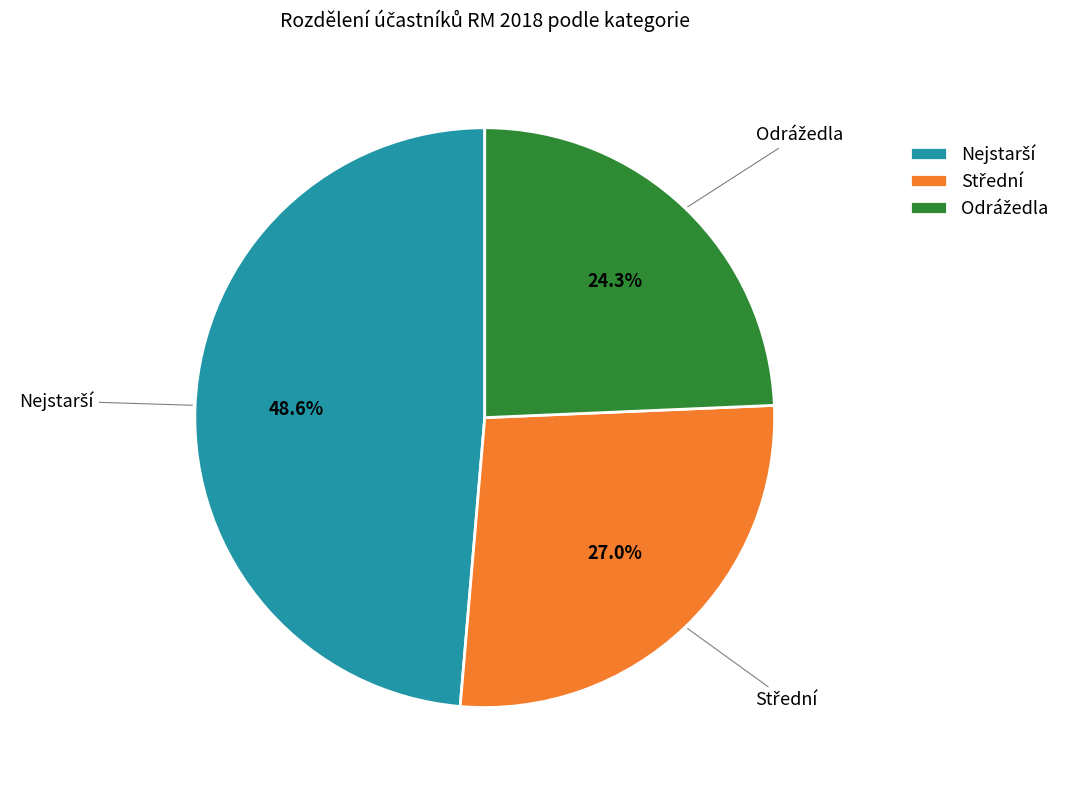

Is there any slice that represents more than half of the pie?

No